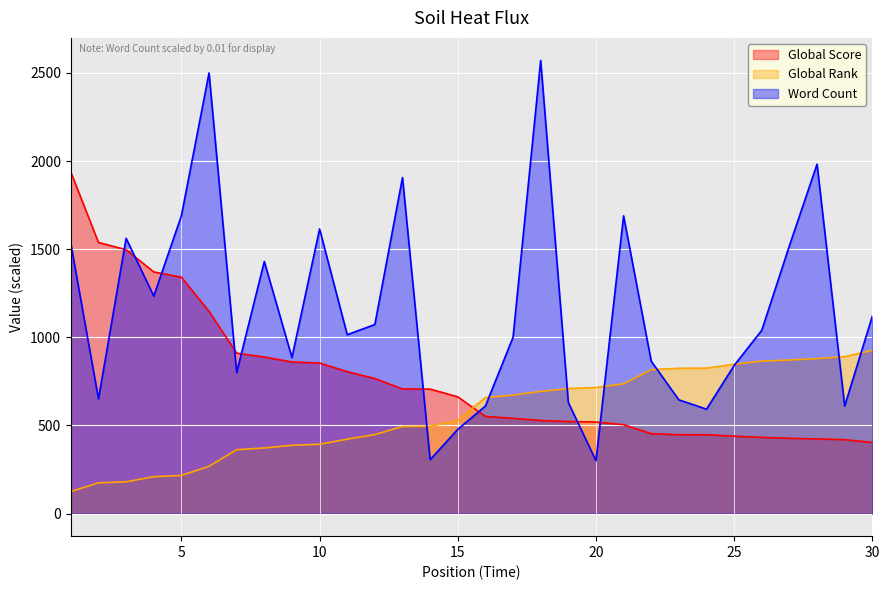

How many values in the Global Score series are below 662?

15